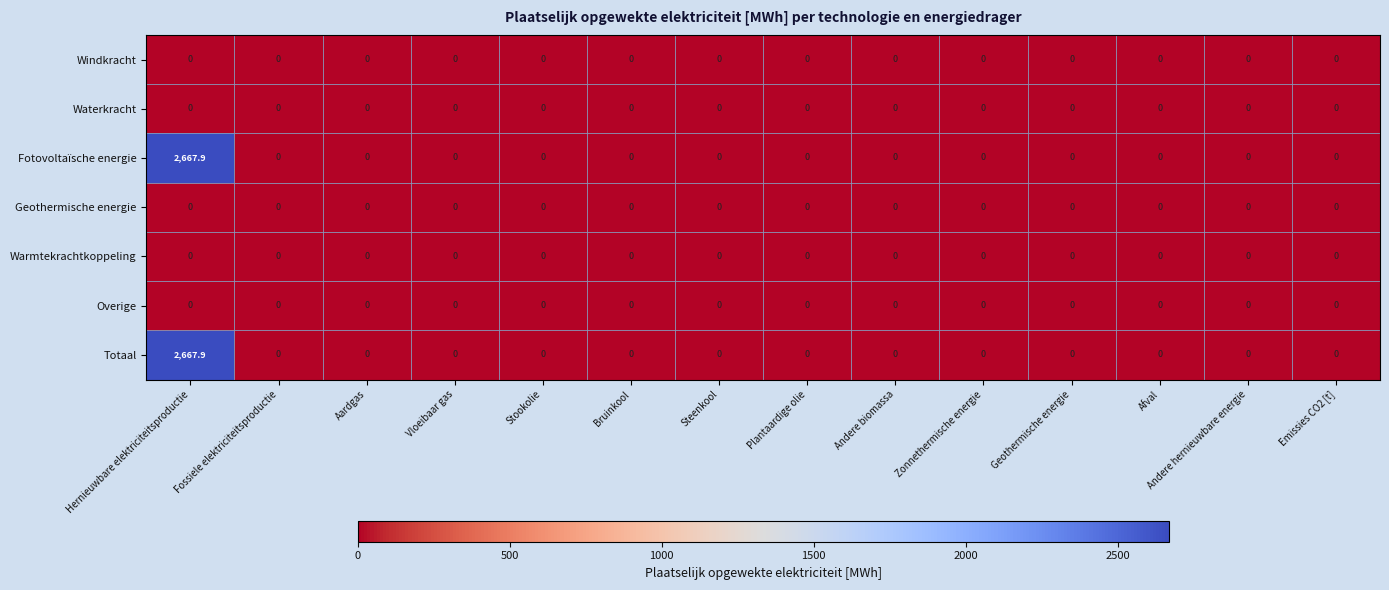

True or false: Totaal has a value of 0.0 at Steenkool.

True